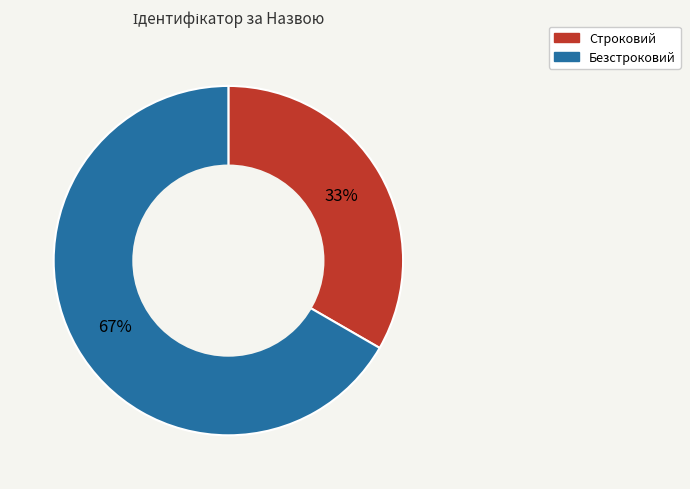

Which category accounts for the majority?

Безстроковий